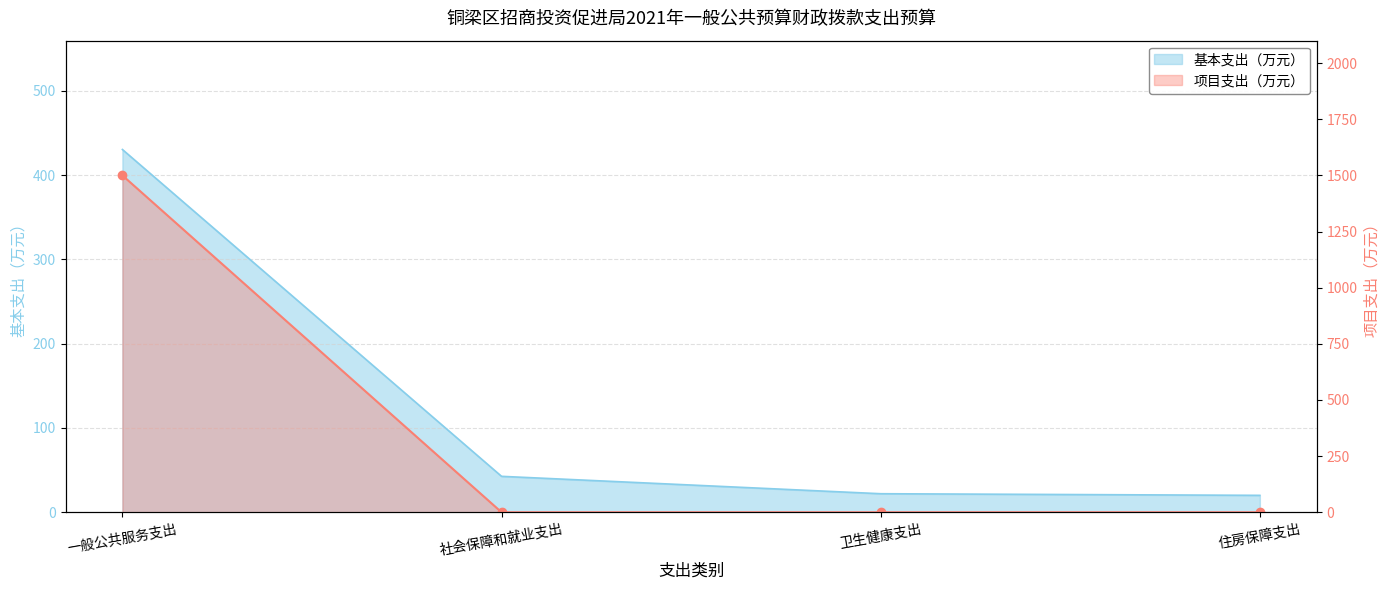

What is the sum of the 基本支出 values at 一般公共服务支出 and 社会保障和就业支出?

473.0